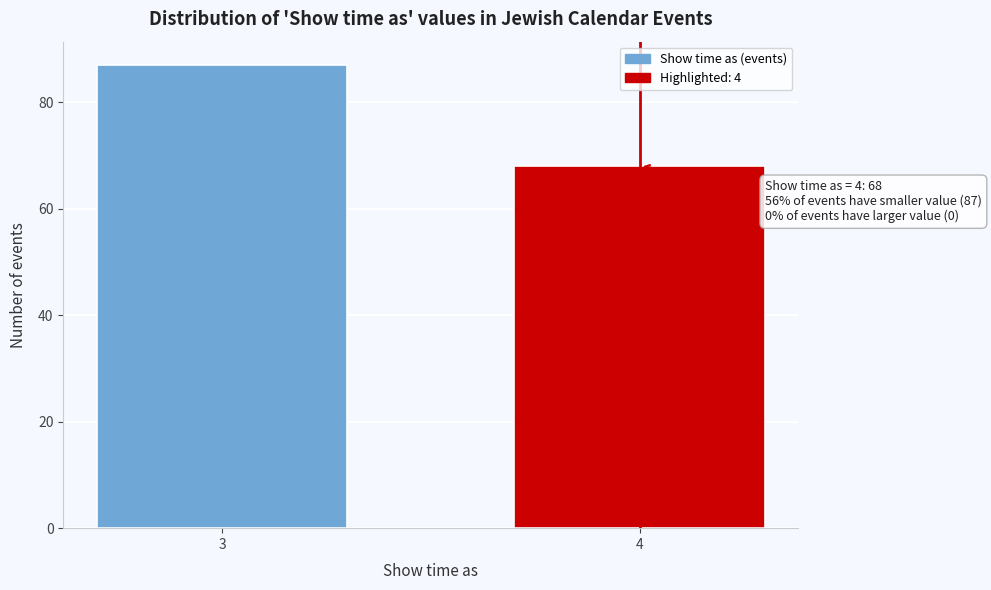

Reading right to left, extract all data points from this chart.

4=68	3=87